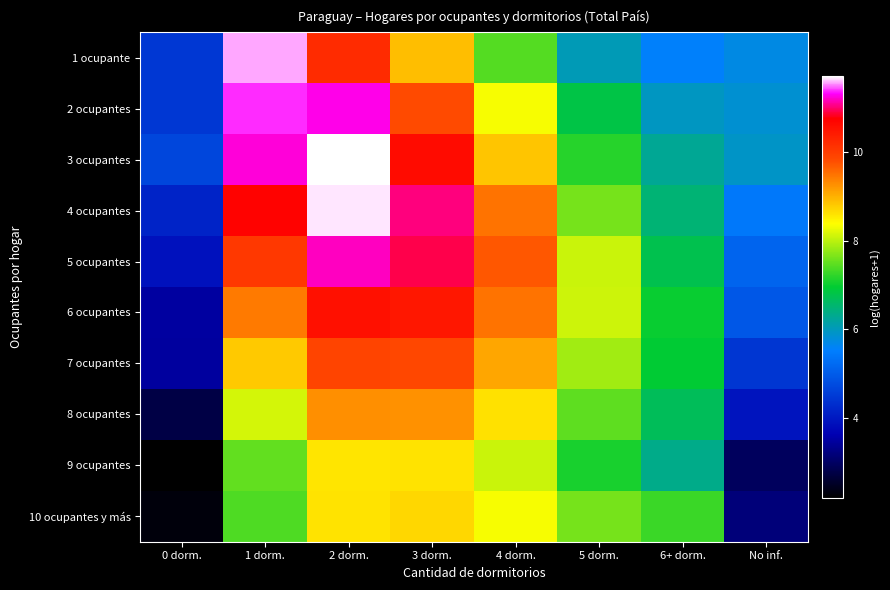

Which series has the largest range (max minus min)?

4 ocupantes